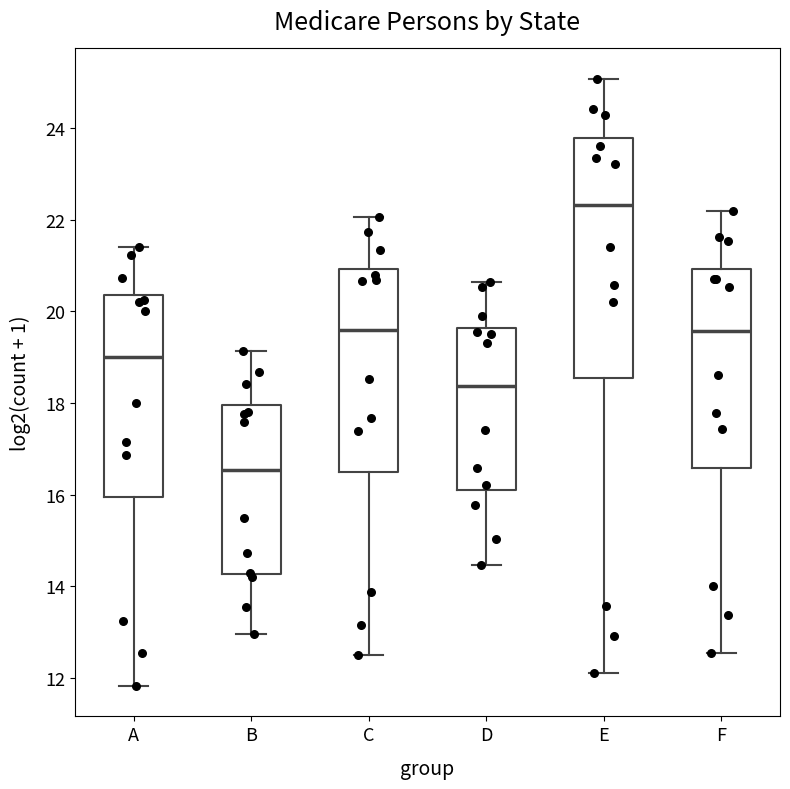

Which box has the highest median line?

E